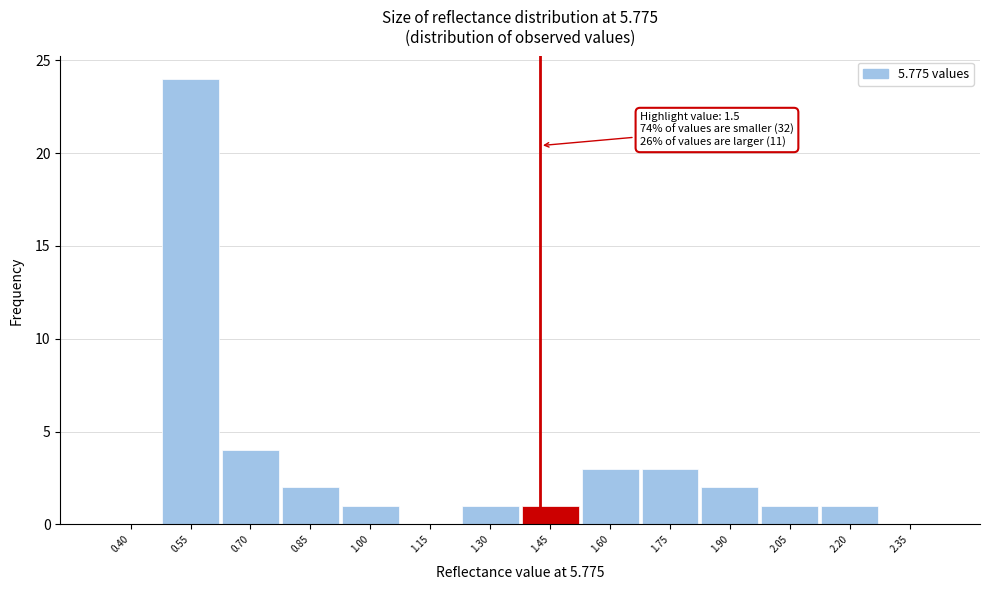

Reading left to right, extract all data points from this chart.

0.40=0	0.55=24	0.70=4	0.85=2	1.00=1	1.15=0	1.30=1	1.45=1	1.60=3	1.75=3	1.90=2	2.05=1	2.20=1	2.35=0